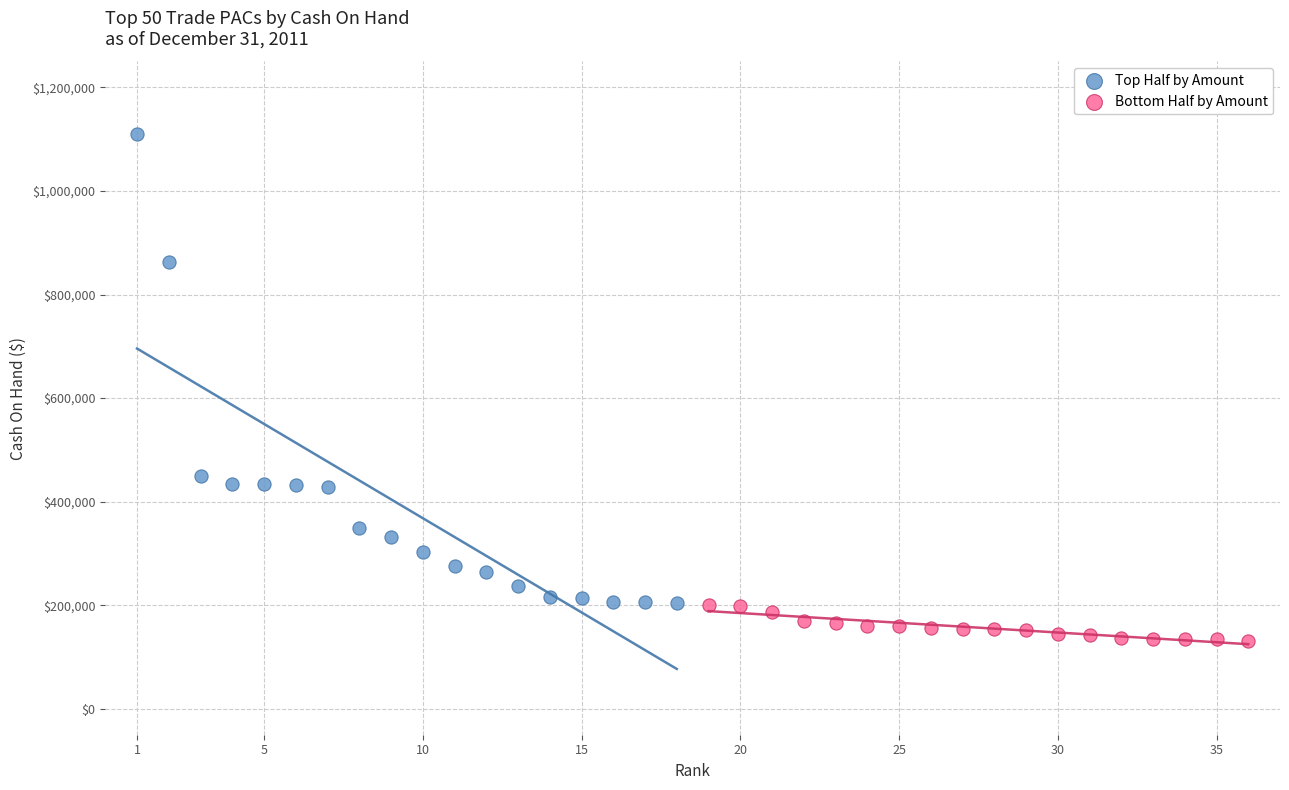

Which series has the largest Y range (max minus min)?

Top Half by Amount